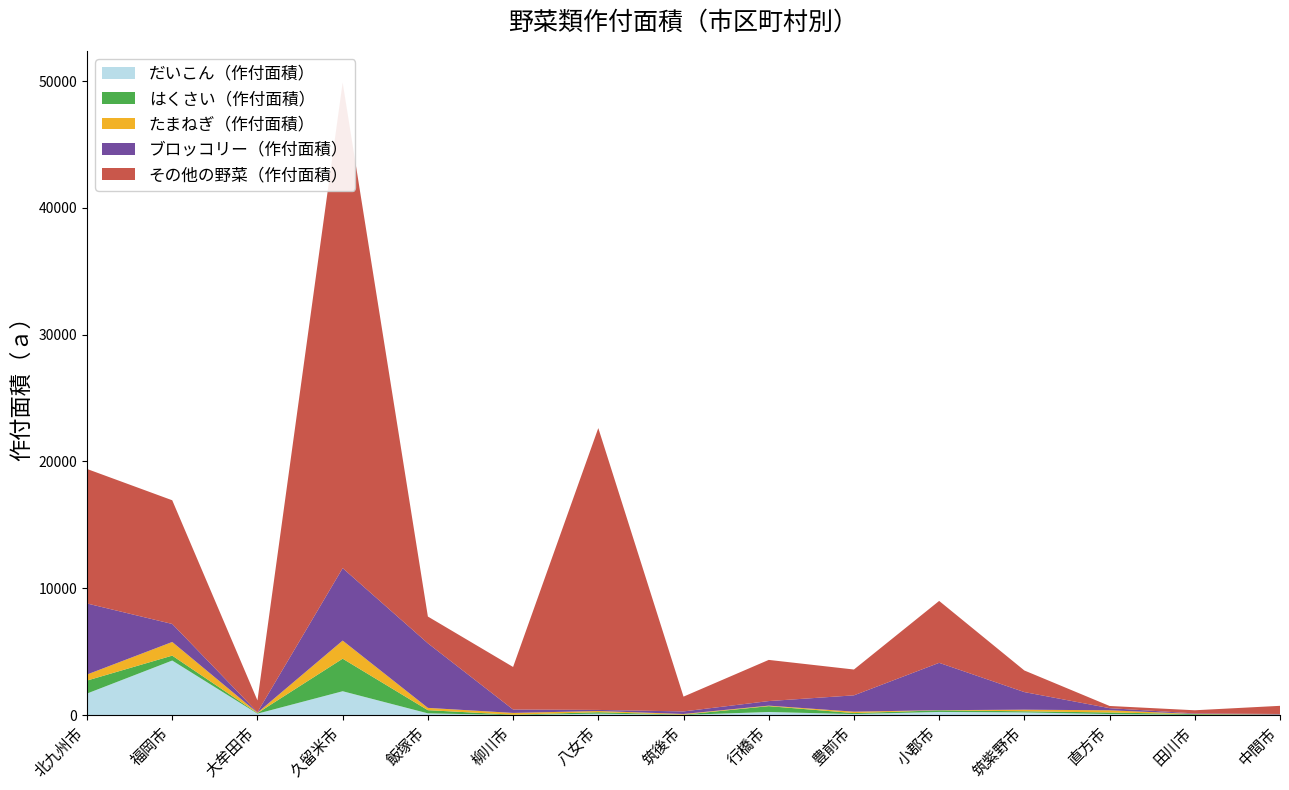

Reading right to left, transcribe all the data shown in this chart.

だいこん（作付面積）: 17	24	85	214	251	84	245	20	116	7	140	1884	115	4304	1703
はくさい（作付面積）: 10	56	124	90	125	76	462	17	114	27	249	2566	40	388	1022
たまねぎ（作付面積）: 20	14	173	124	15	111	41	54	95	139	182	1427	38	1076	477
ブロッコリー（作付面積）: 43	39	168	1389	3733	1289	360	201	85	270	5092	5713	35	1421	5601
その他の野菜（作付面積）: 643	250	172	1703	4881	2036	3246	1167	22224	3354	2111	38297	931	9753	10607